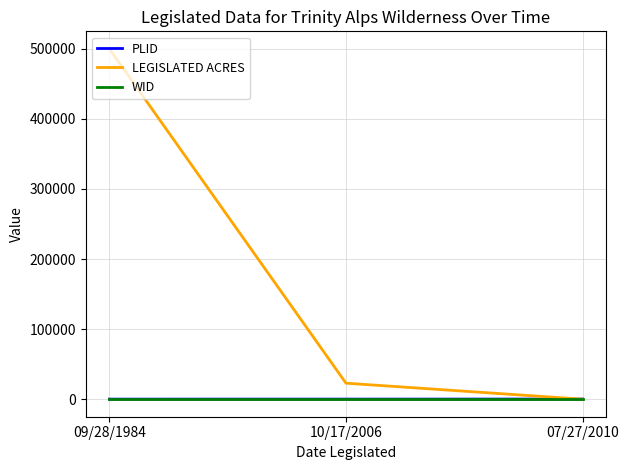

Which category has the highest value in the LEGISLATED ACRES series?

09/28/1984